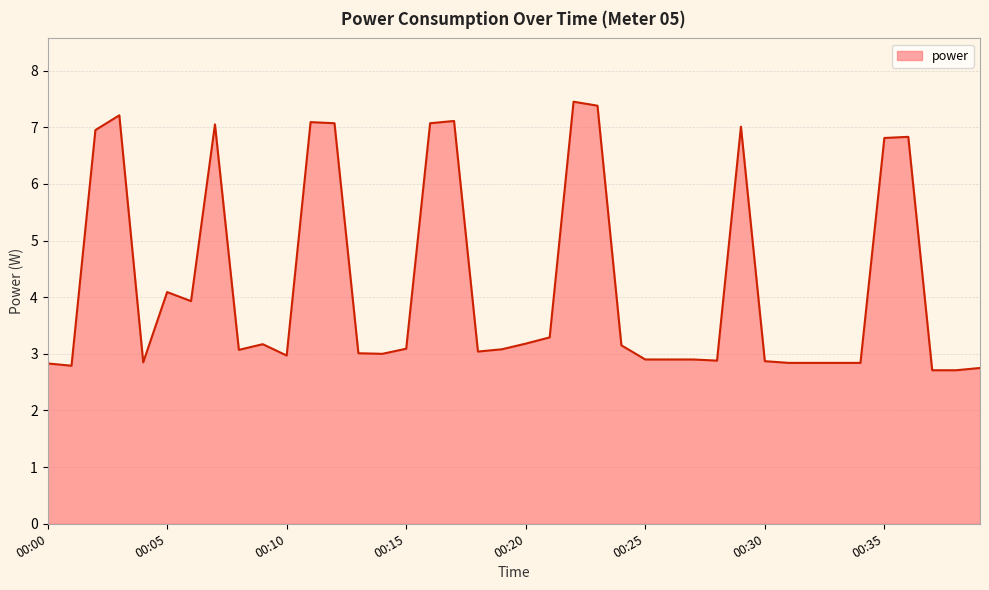

What is the minimum value shown in the chart?

2.7